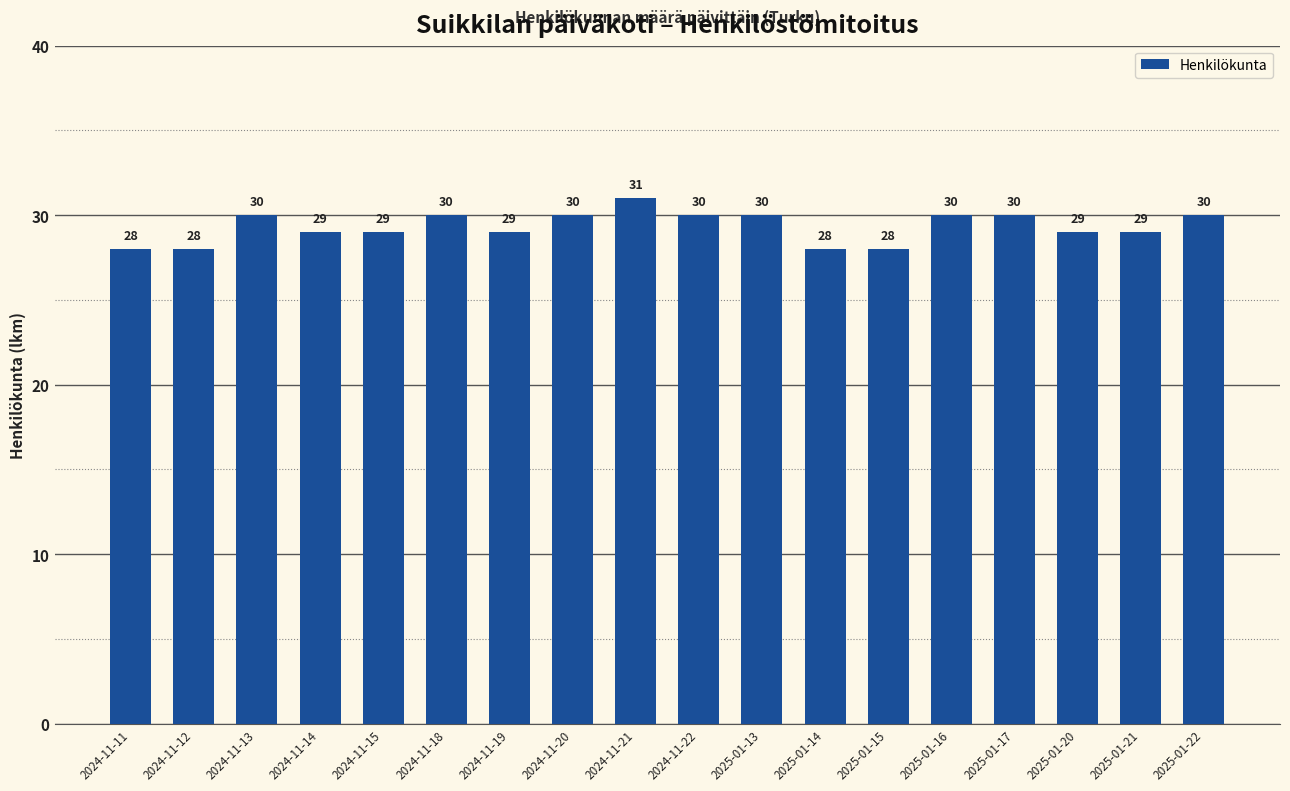

What is the difference between the values at 2024-11-22 and 2024-11-14?

1